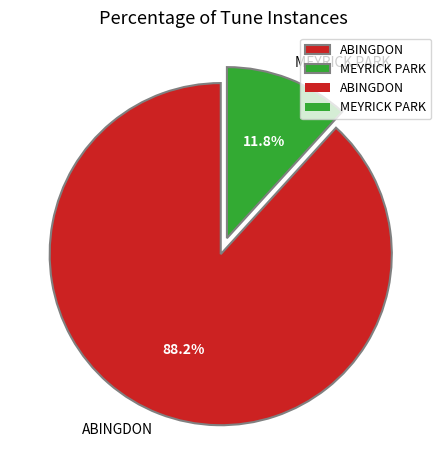

Does MEYRICK PARK account for over 50% of the chart?

No